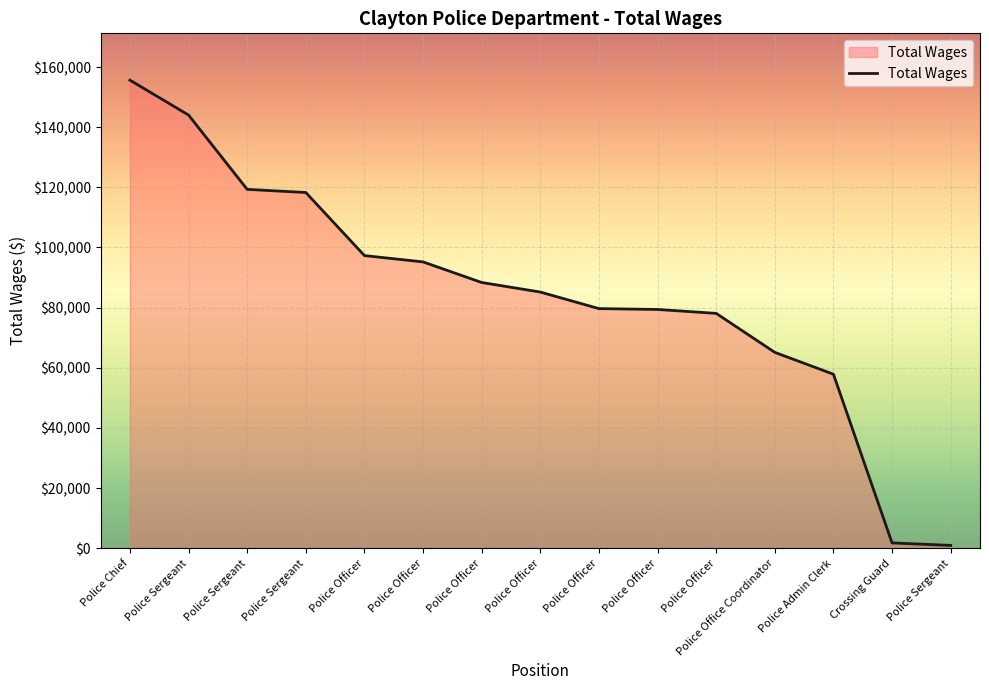

What is the label of the 6th point from the left?

Police Officer